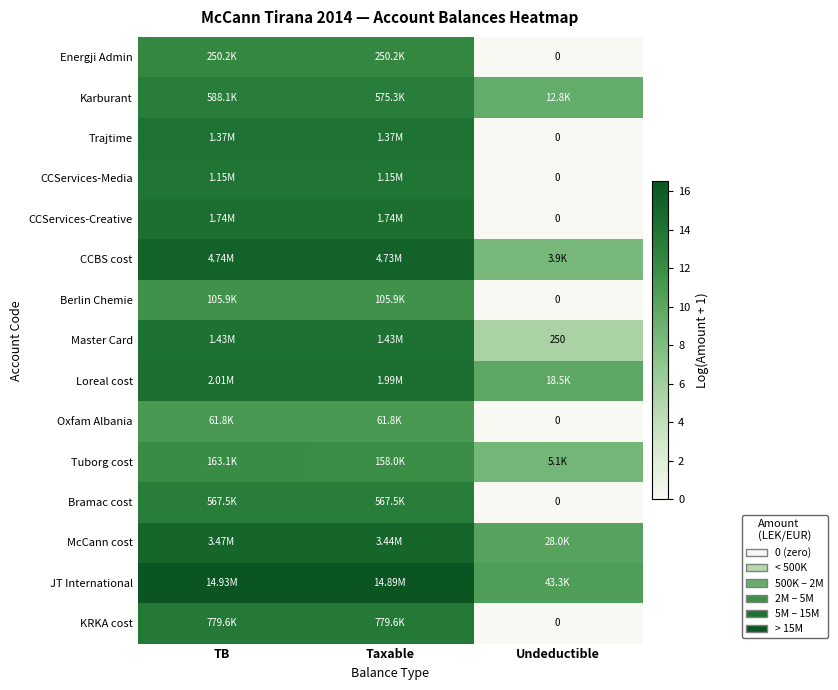

Where is CCServices-Creative nearest to the value 7?

Undeductible